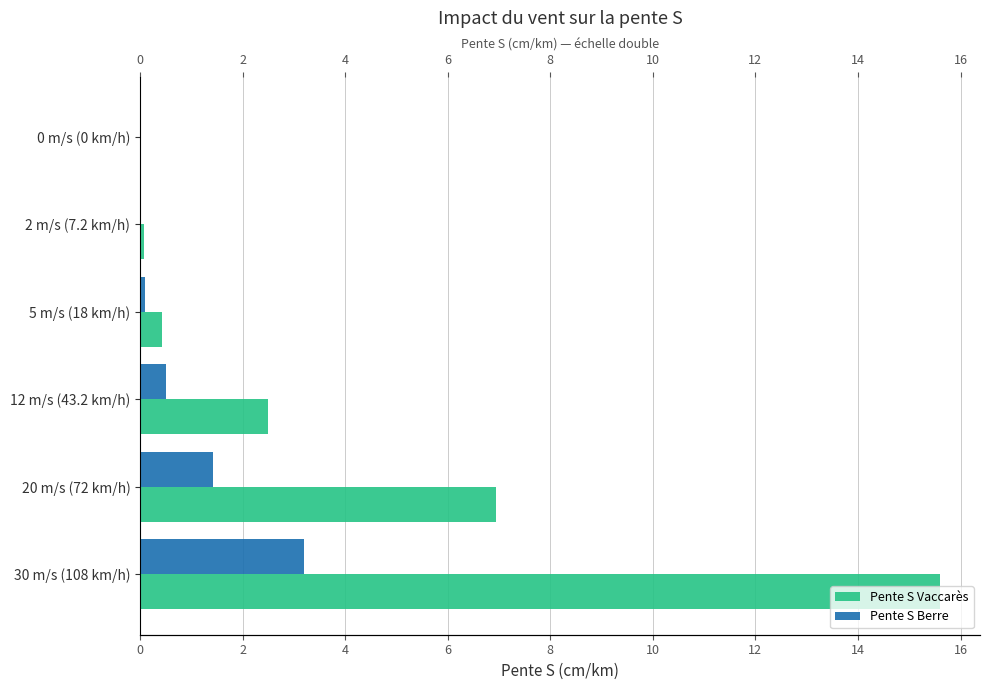

How many categories are shown in the chart?

6